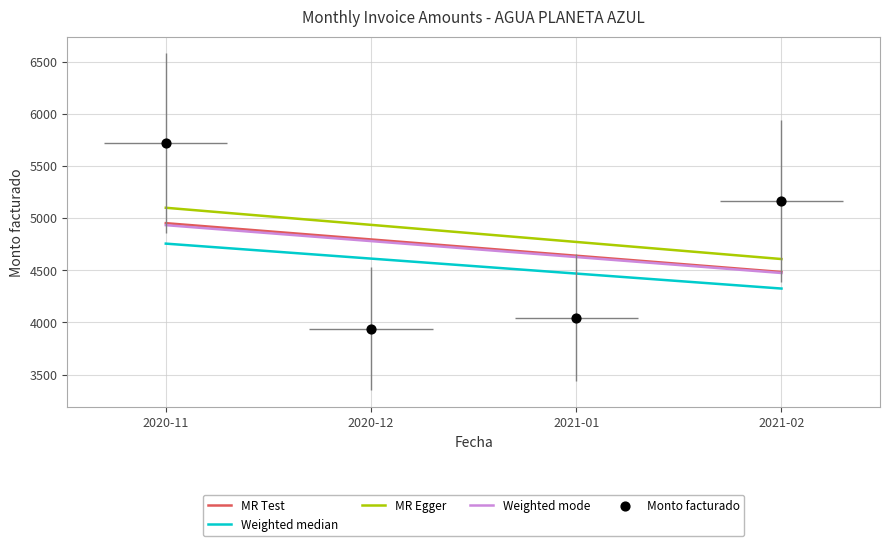

What is the total value across all series at 2020-12?

23062.3